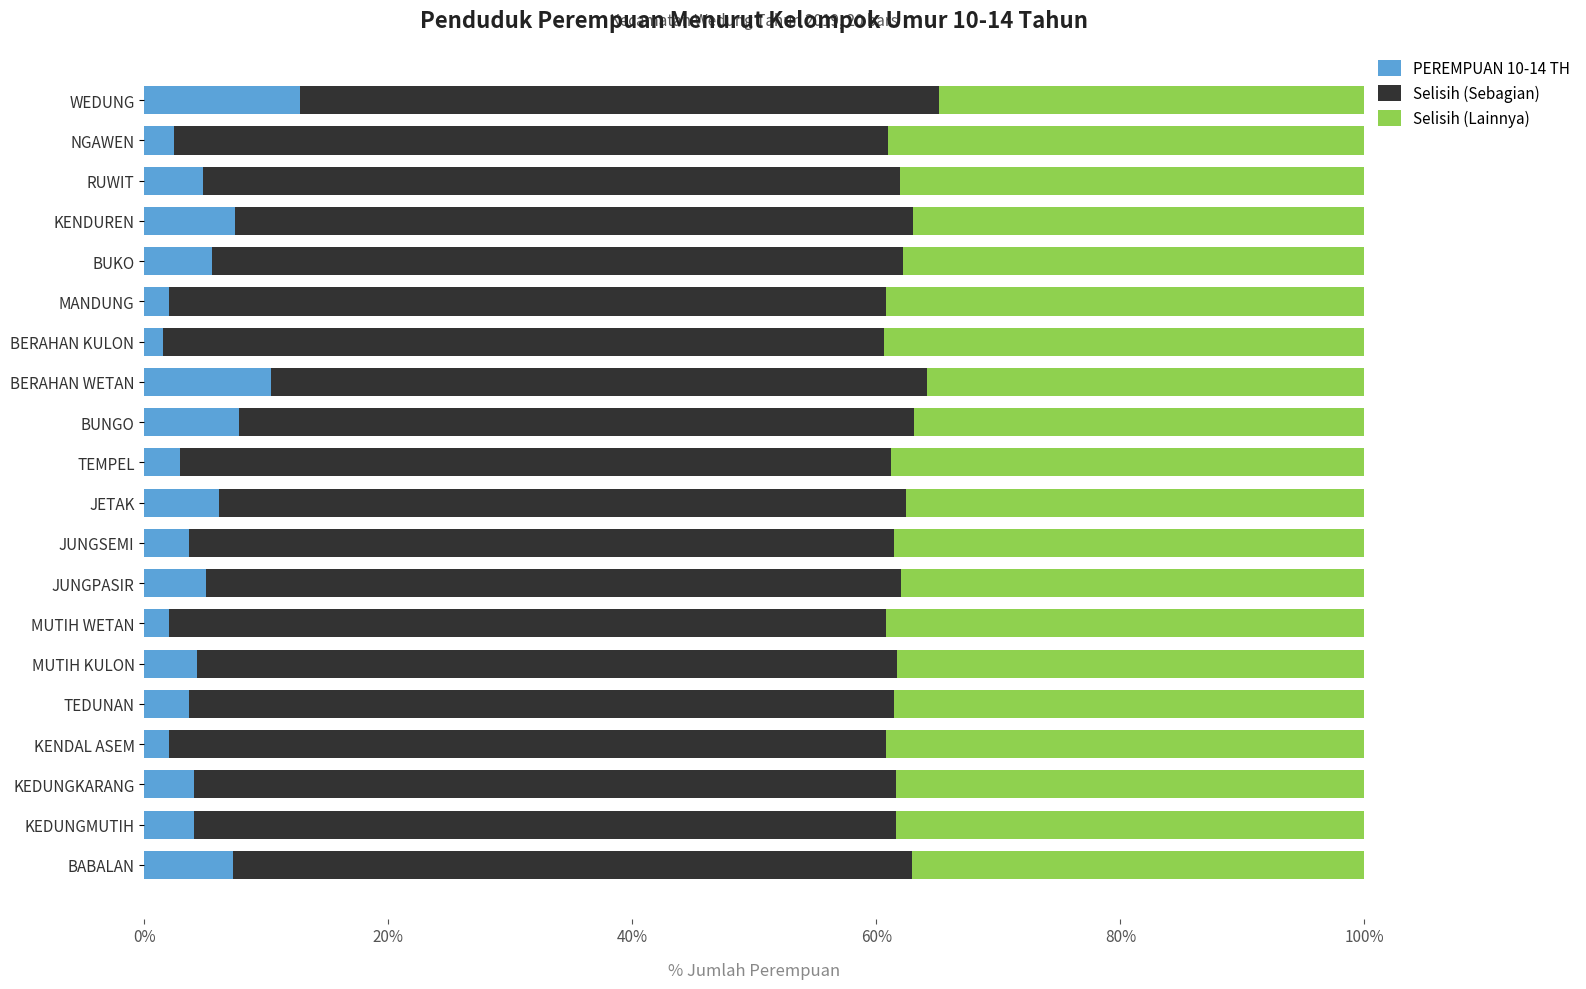

What is the total value across all series at JETAK?

100.0